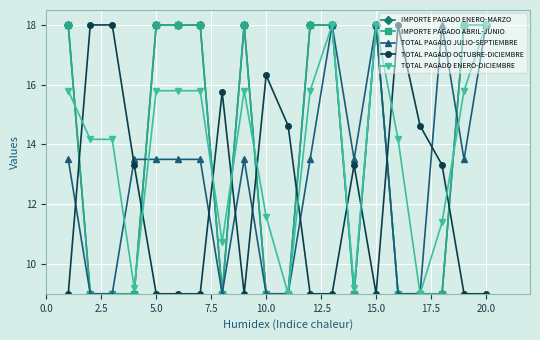

What is the value of the TOTAL PAGADO ENERO-DICIEMBRE point at the 5th from the left?

15.8